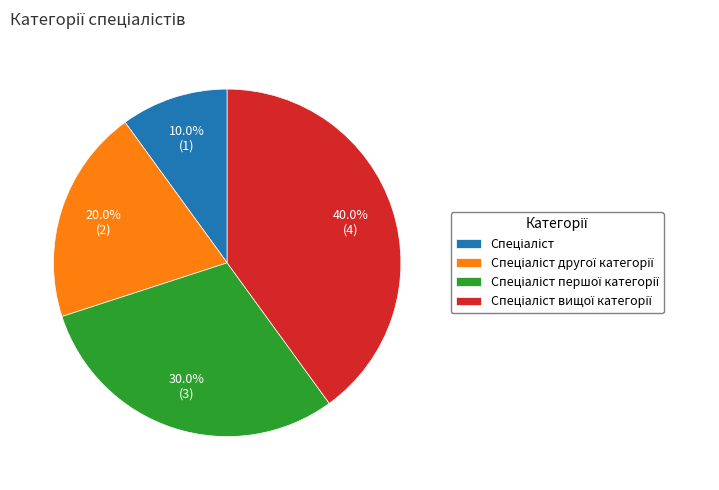

To the nearest percent, what is the average slice percentage?

25%